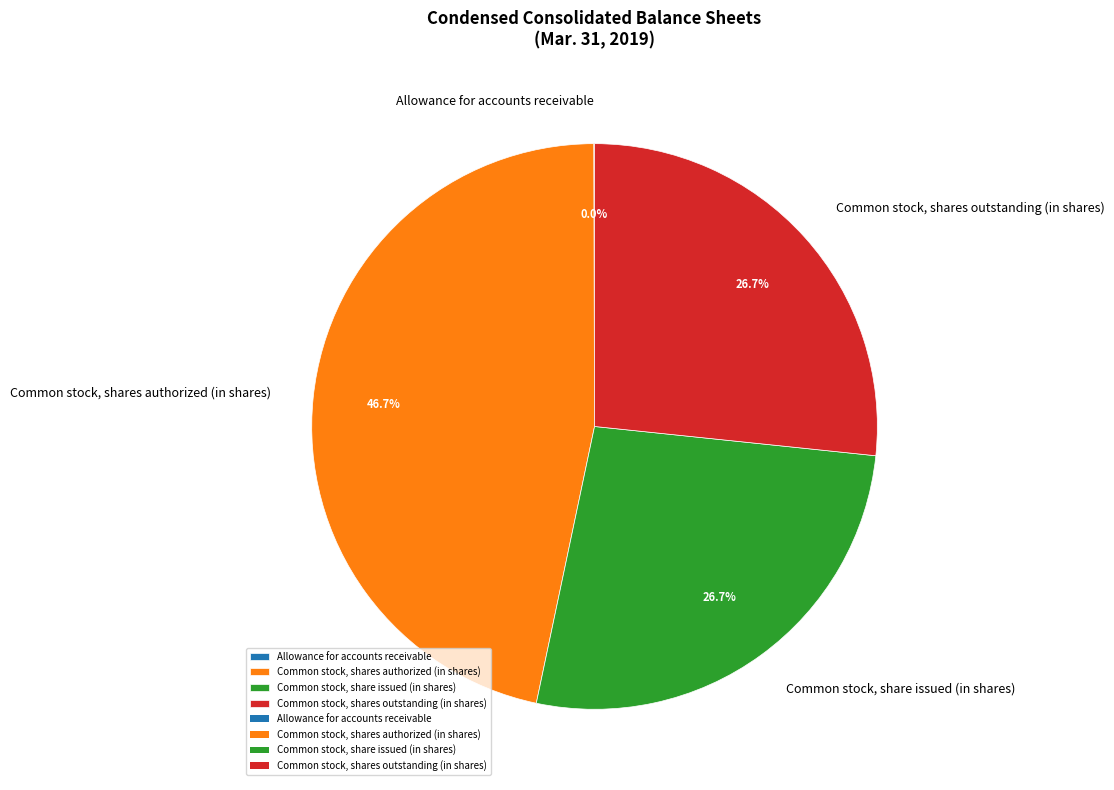

To the nearest percent, what percentage of the pie is Common stock, share issued (in shares)?

27%